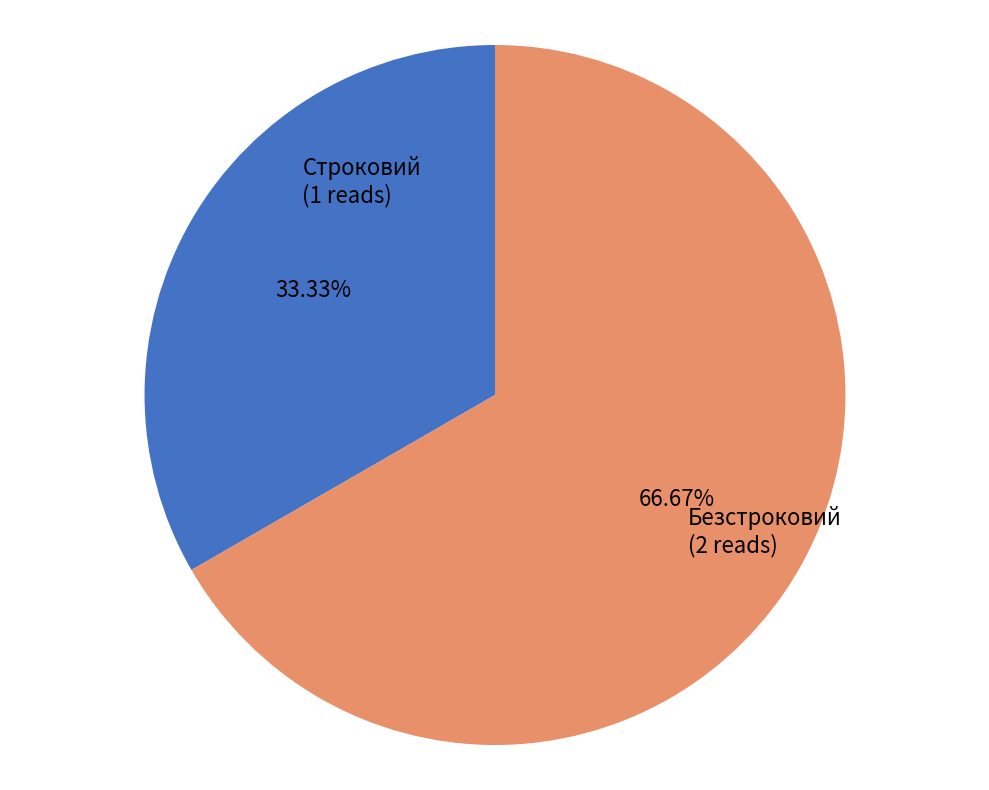

Does any single category account for the majority?

Yes